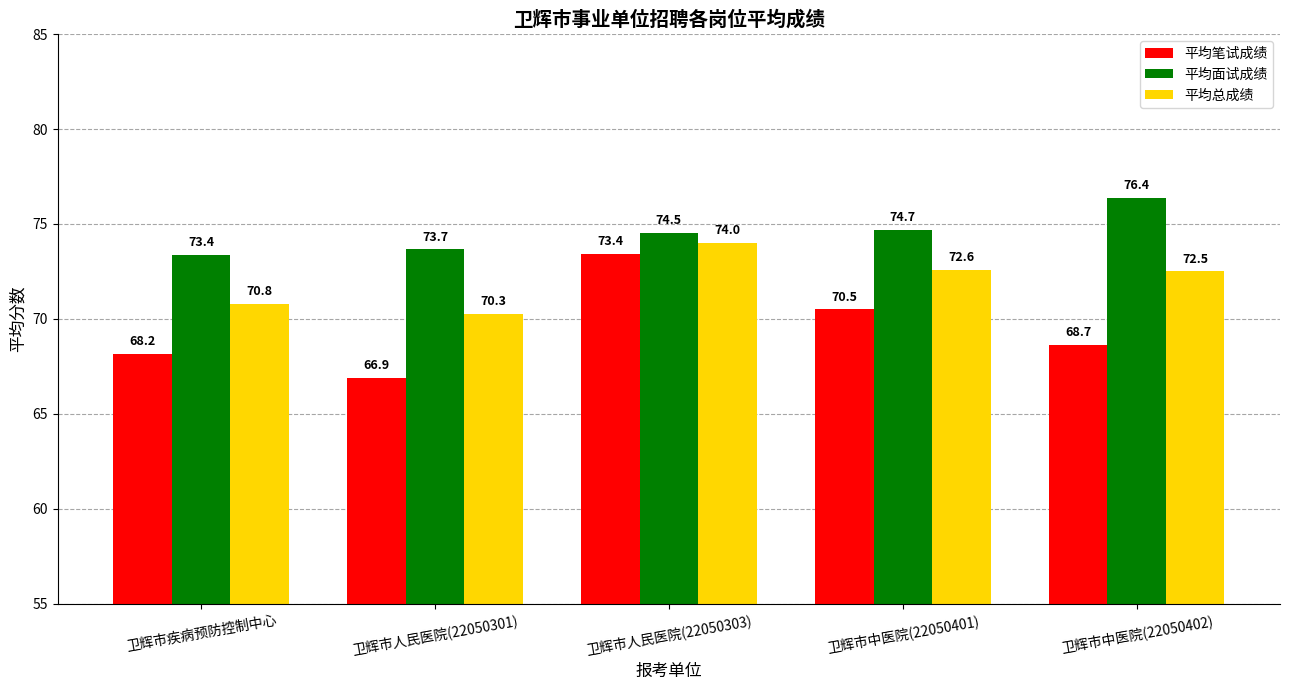

What is the sum of all 平均笔试成绩 values?

347.6